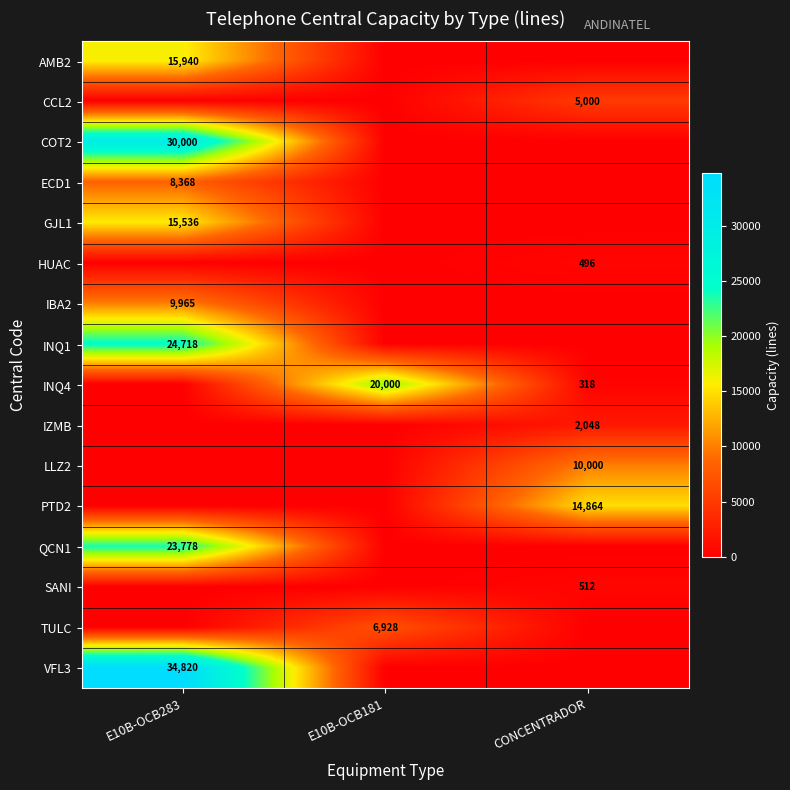

True or false: VFL3 has a value of 34820 at E10B-OCB283.

True